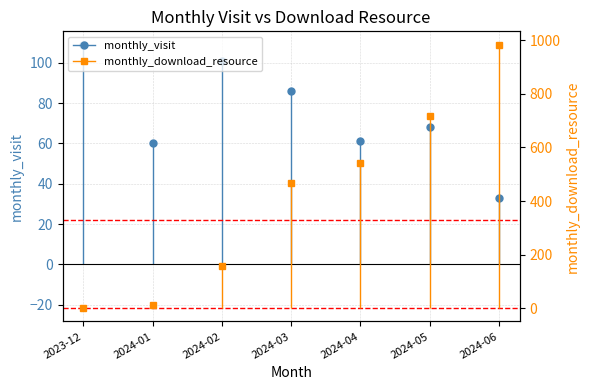

What is the label of the 4th point from the left?

2024-03